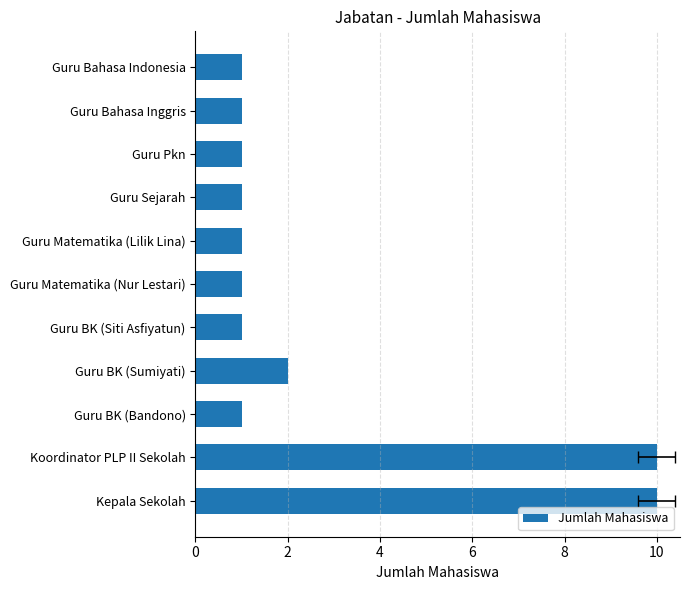

What is the difference between the second highest and minimum values?

9